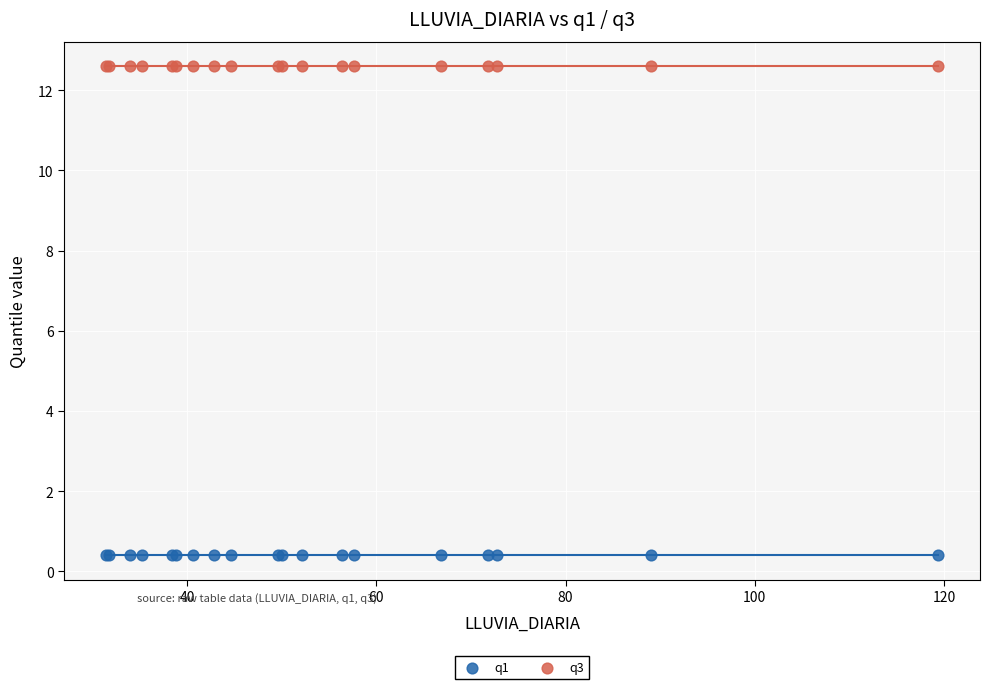

Which series contains the highest Y value?

q3